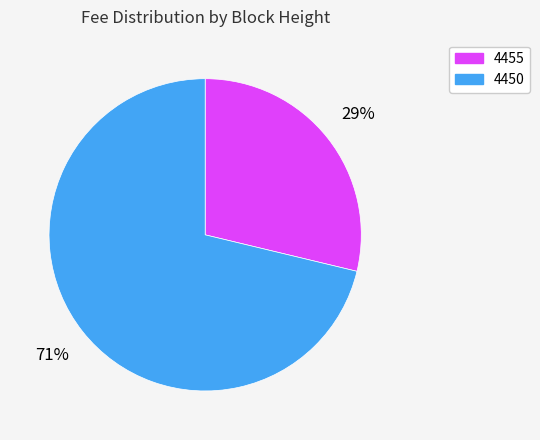

What is the largest slice in the pie chart?

4450